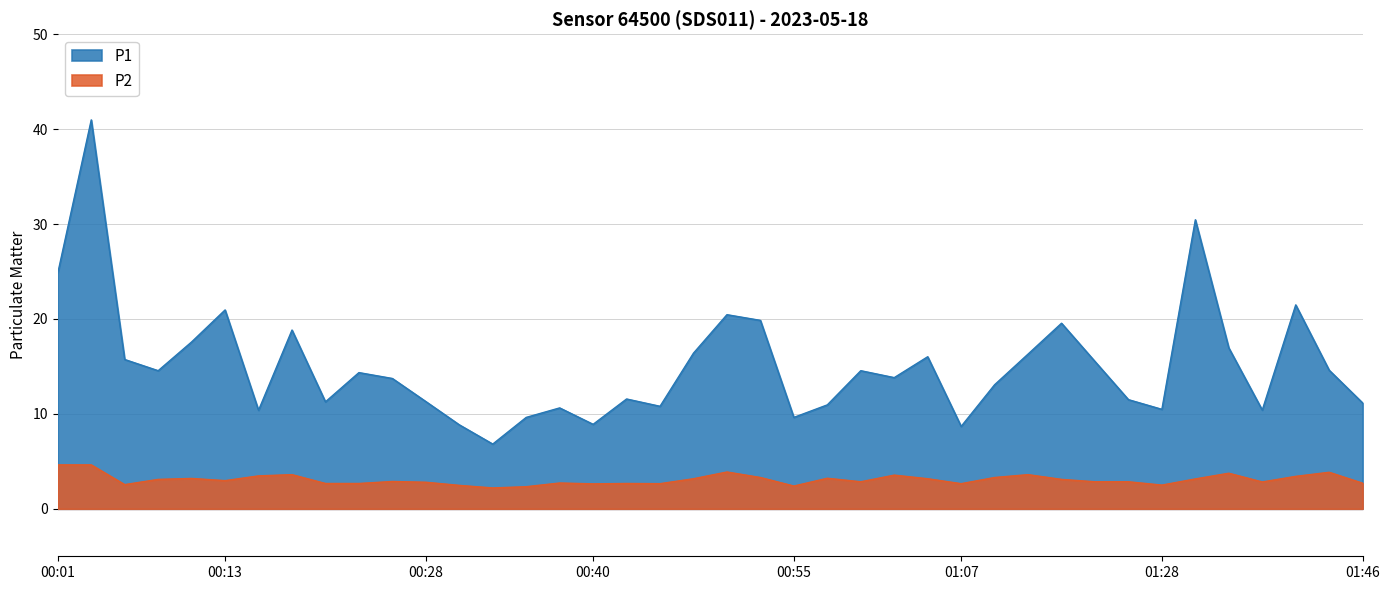

What is the total value across all series at 01:02?

17.4